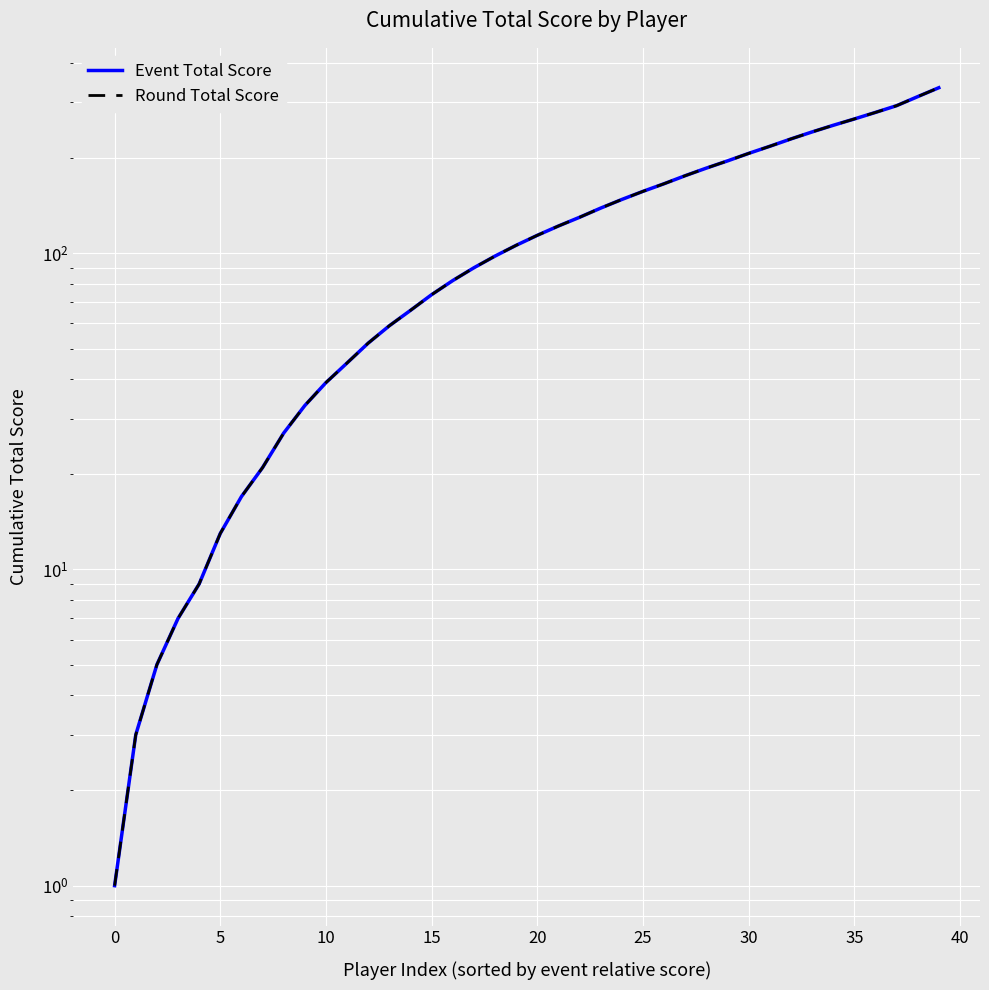

Rank the series by their maximum value, from highest to lowest.

Event Total Score, Round Total Score